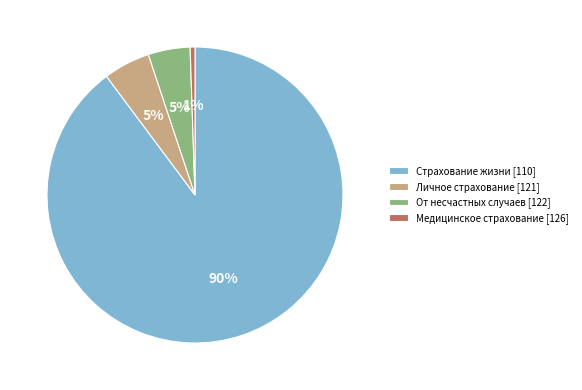

What is the majority slice?

Страхование жизни [110]